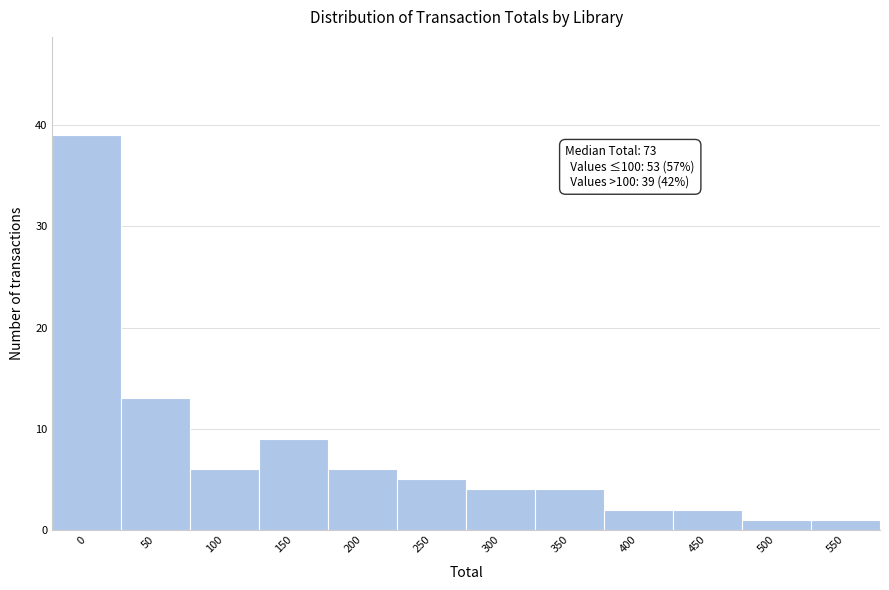

Reading right to left, list all the values displayed in this chart.

550=1	500=1	450=2	400=2	350=4	300=4	250=5	200=6	150=9	100=6	50=13	0=39